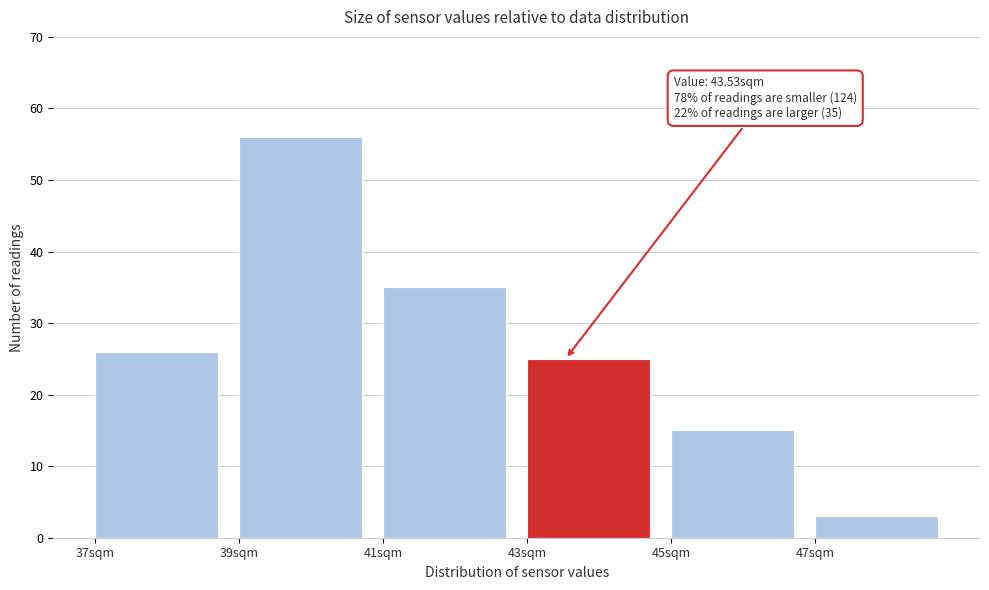

Which range on the x-axis has the tallest bar?

39 to 41